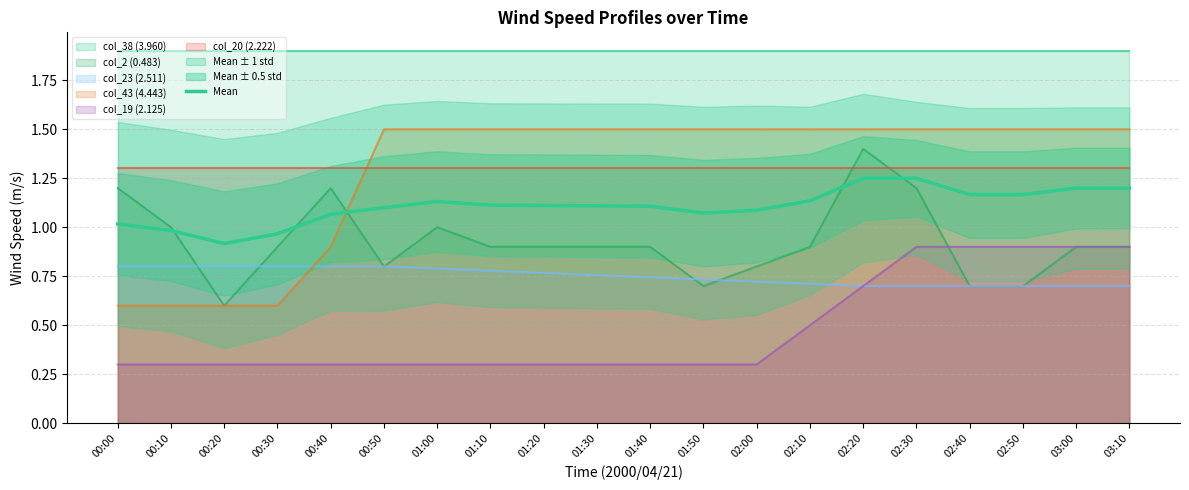

What is the difference between the values at 02:40 and 00:30?

0.2